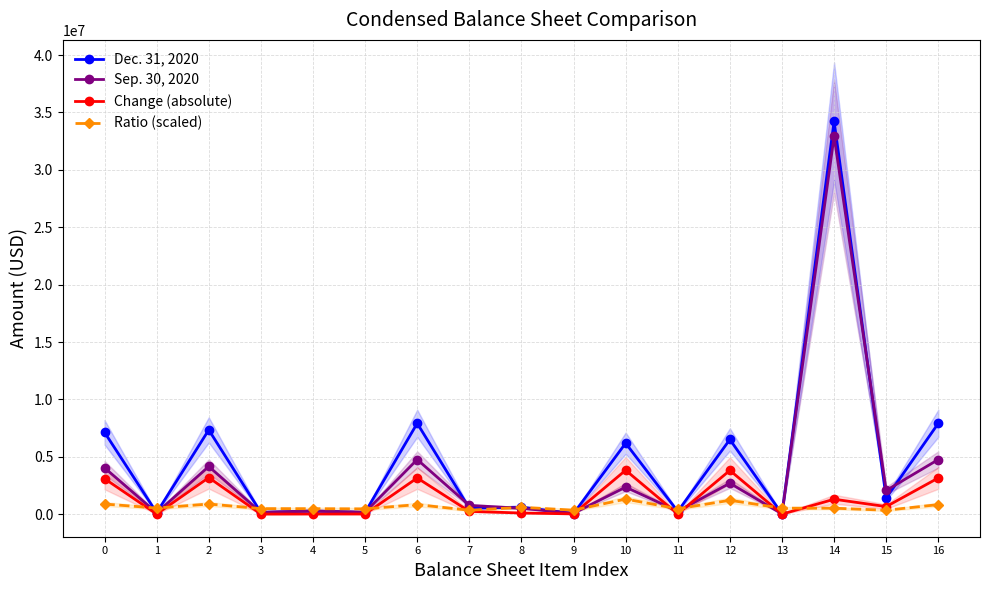

True or false: Sep. 30, 2020 and Change (absolute) cross at least once.

True